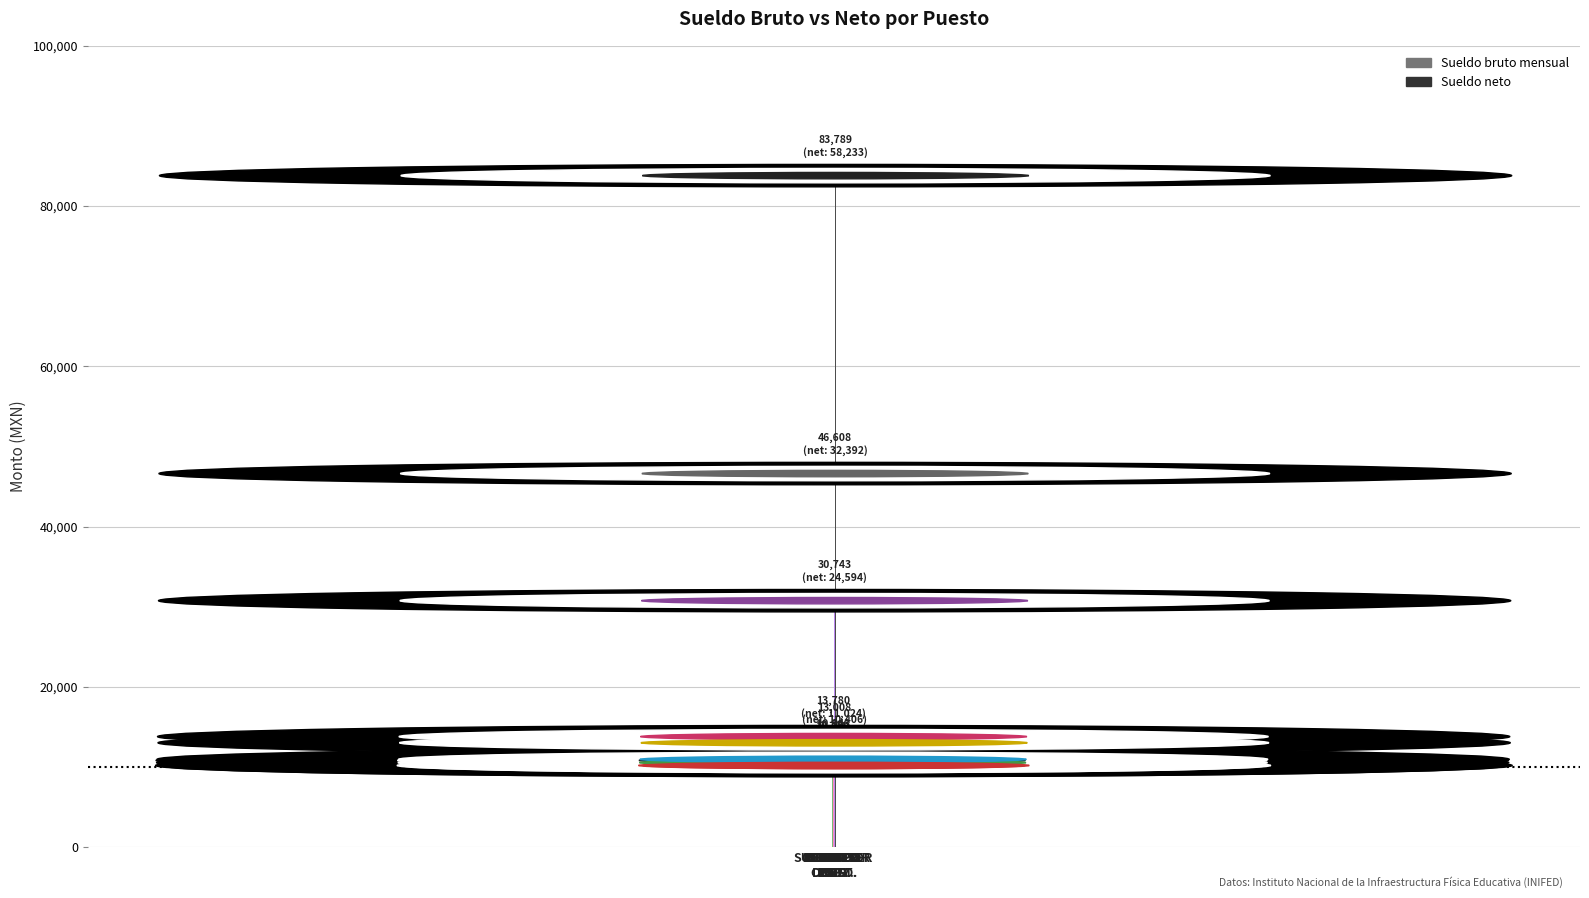

At which label is Sueldo bruto mensual closest to 46983?

SUBGER.
INFO.